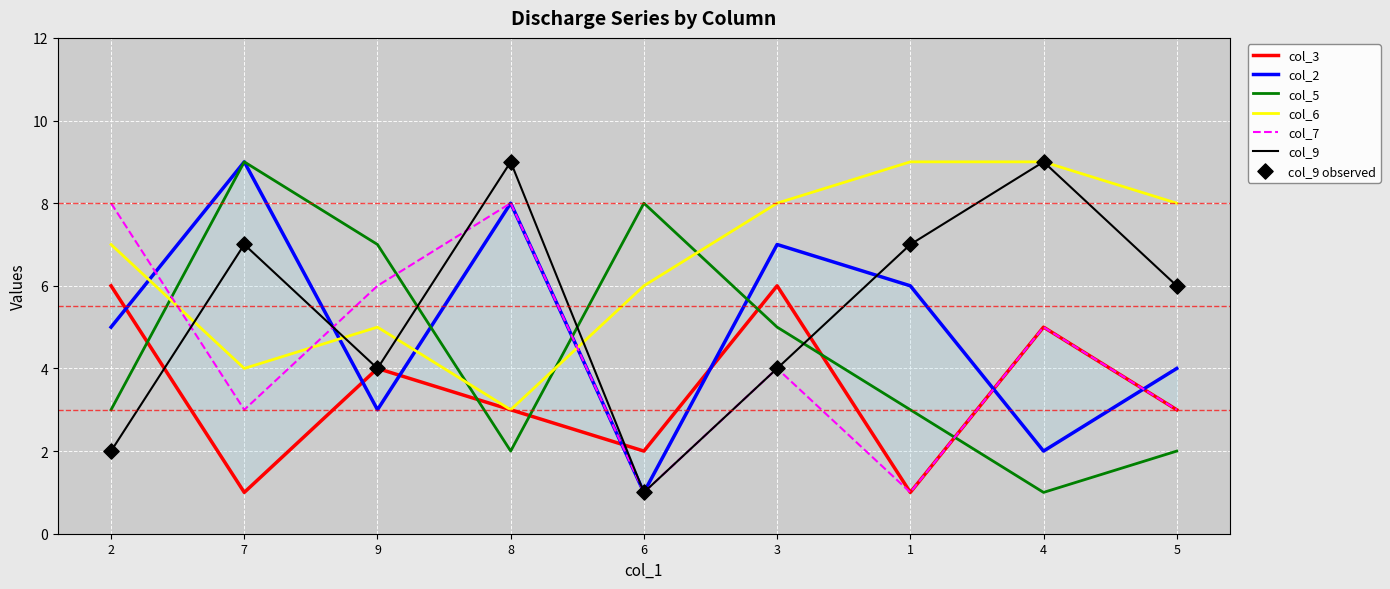

What are all the series names shown in the legend?

col_3, col_2, col_5, col_6, col_7, col_9